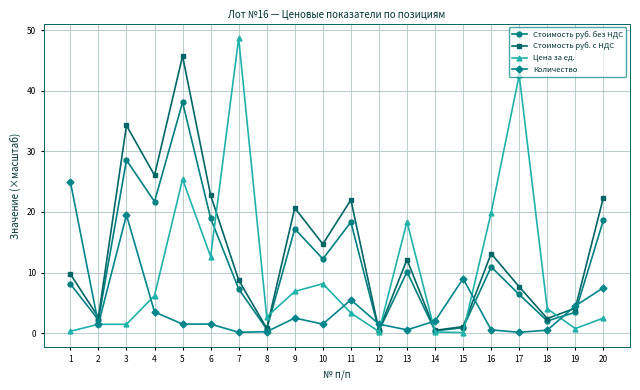

The Стоимость руб. с НДС series shows 20.7 at 9. True or false?

True